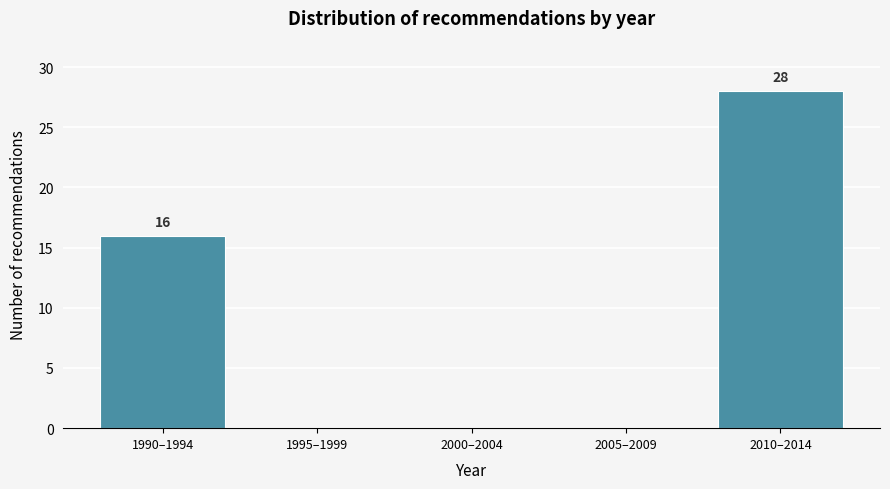

Reading right to left, extract all data points from this chart.

2010–2014=28	2005–2009=0	2000–2004=0	1995–1999=0	1990–1994=16